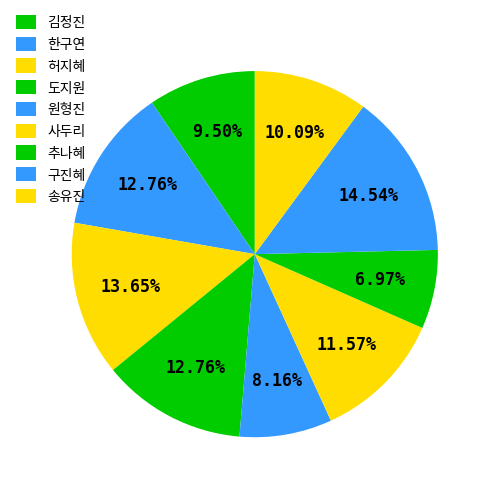

Rank the categories by value from highest to lowest.

구진혜, 허지혜, 한구연, 도지원, 사두리, 송유진, 김정진, 원형진, 추나혜